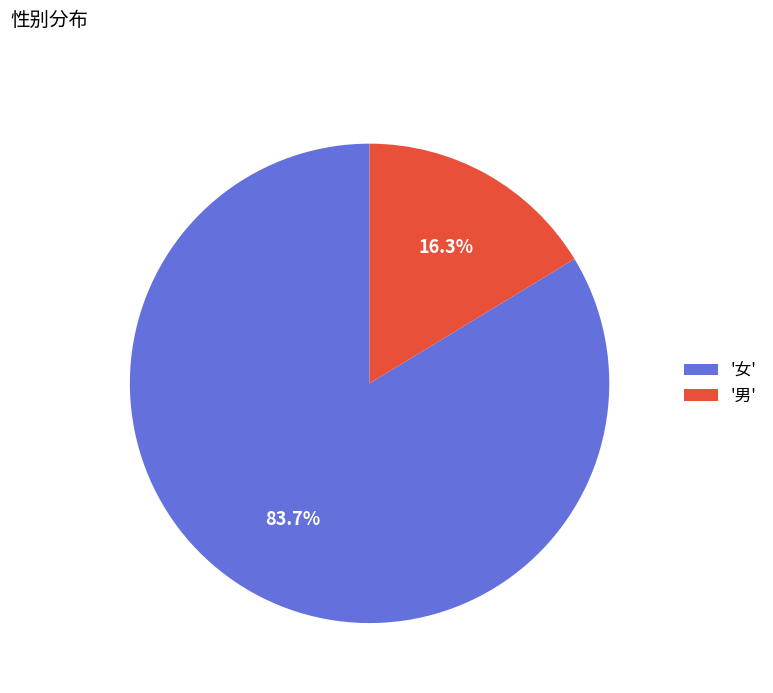

How many segments does this pie chart have?

2